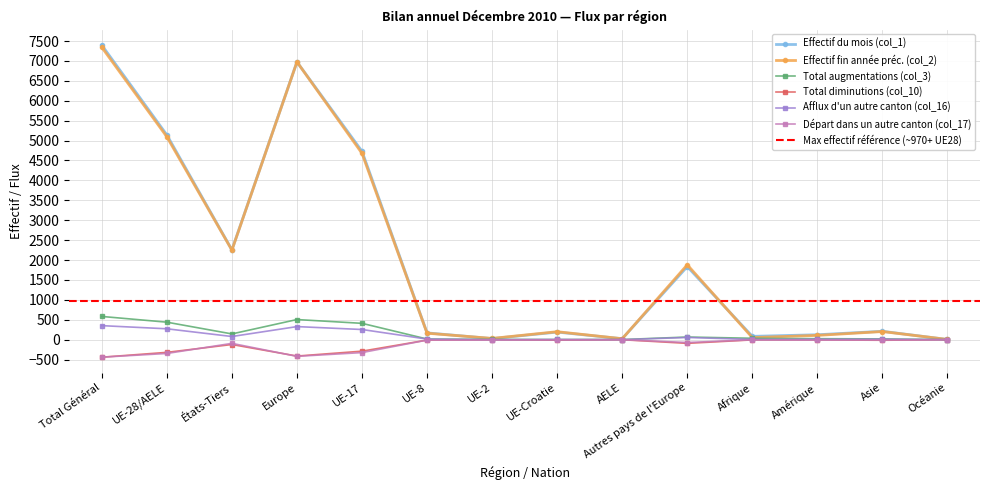

At which label does Total diminutions (col_10) reach its peak?

Océanie